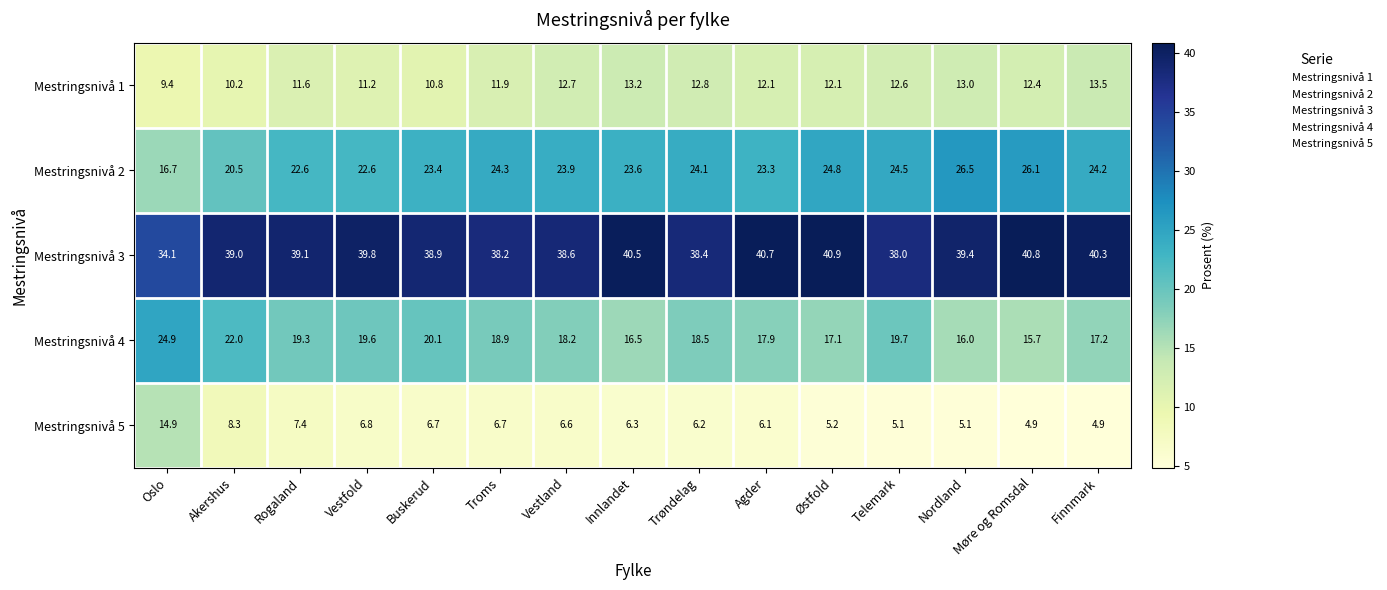

What is the minimum value shown in the chart?

4.9